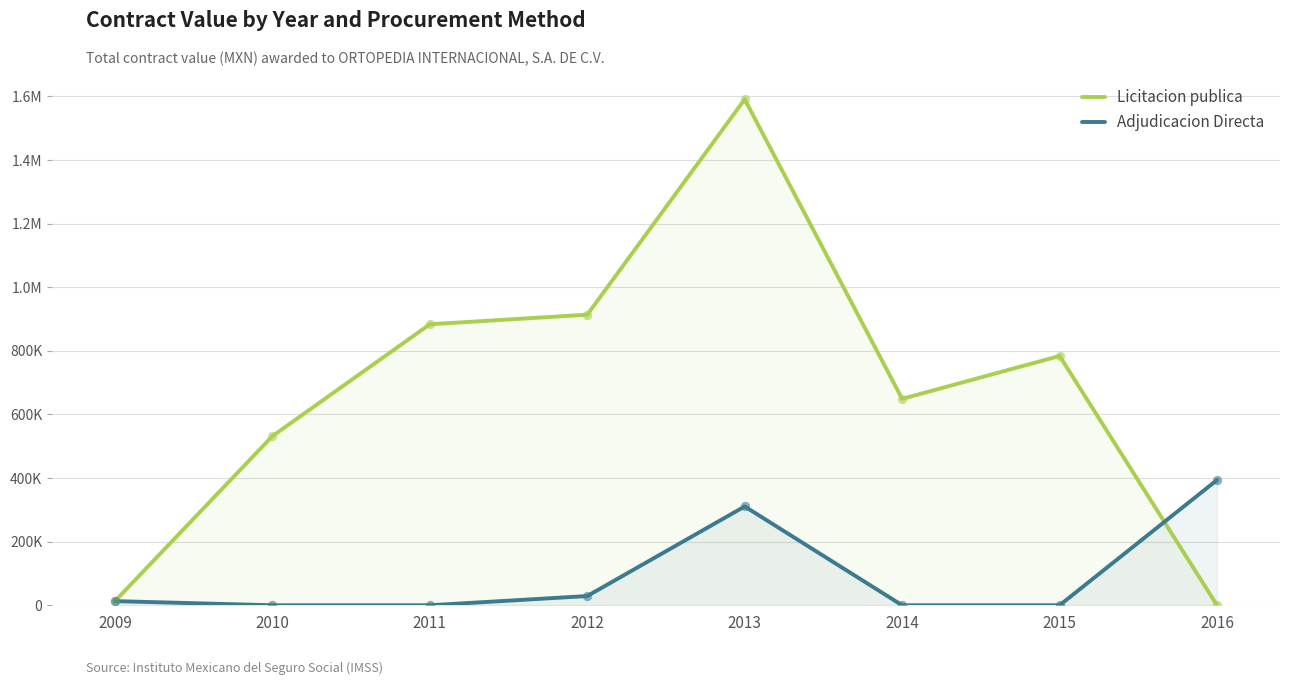

What are all the series names shown in the legend?

Licitacion publica, Adjudicacion Directa